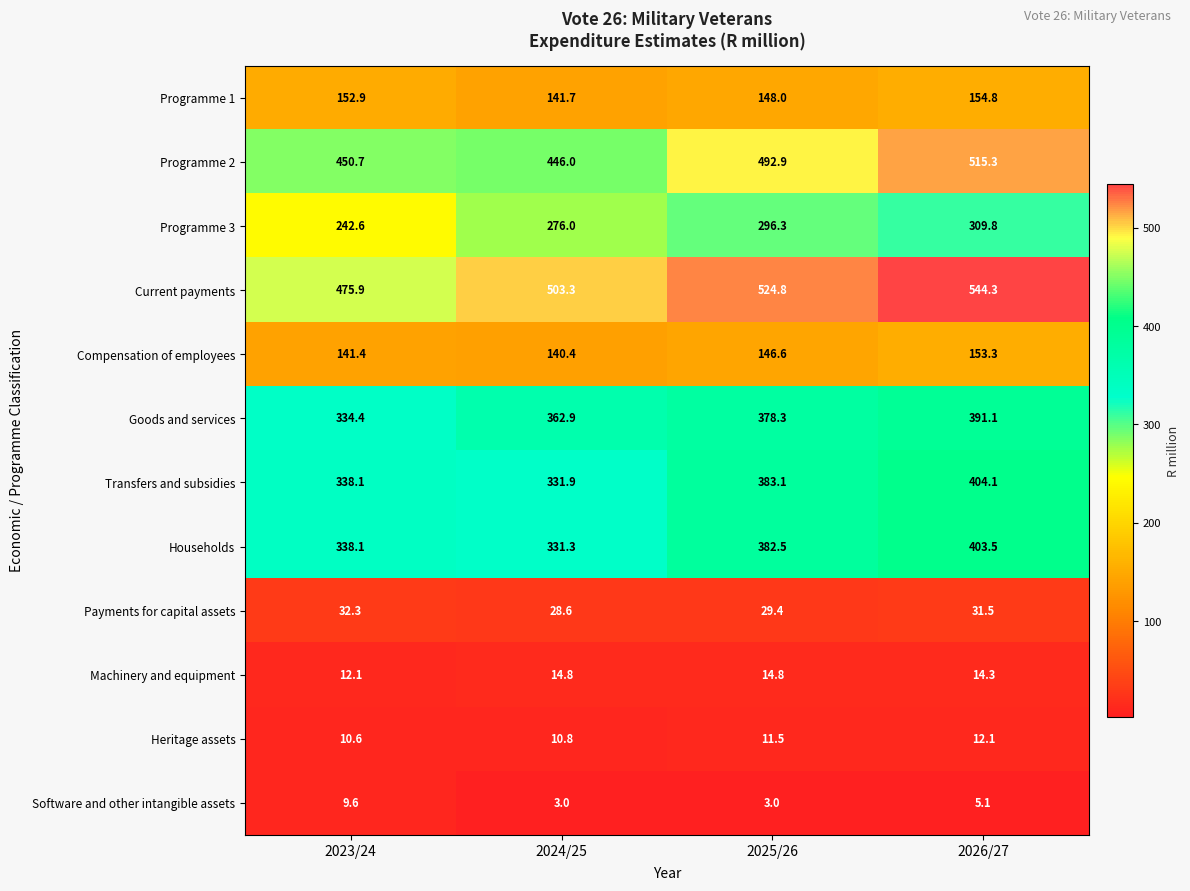

The Heritage assets series shows 4.2 at 2025/26. True or false?

False